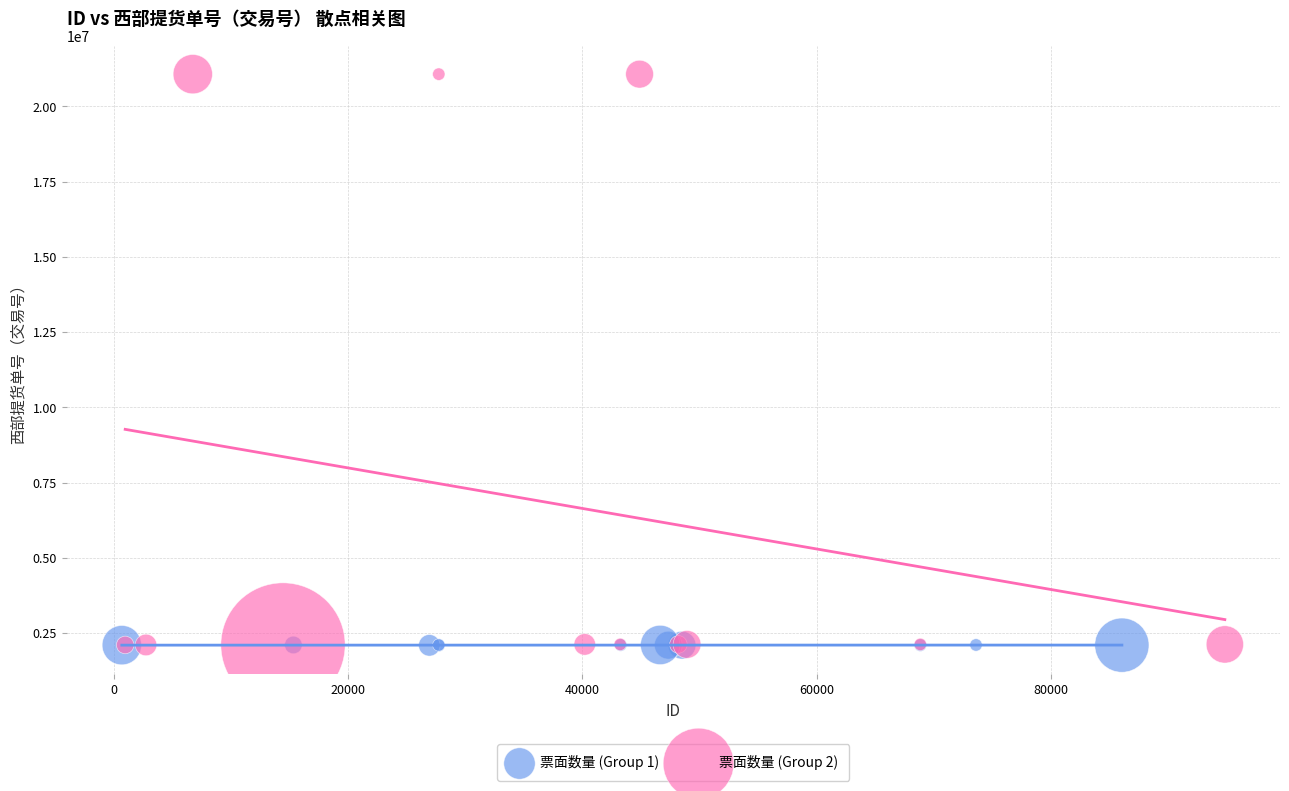

Which series reaches the maximum Y coordinate?

票面数量 (Group 2)